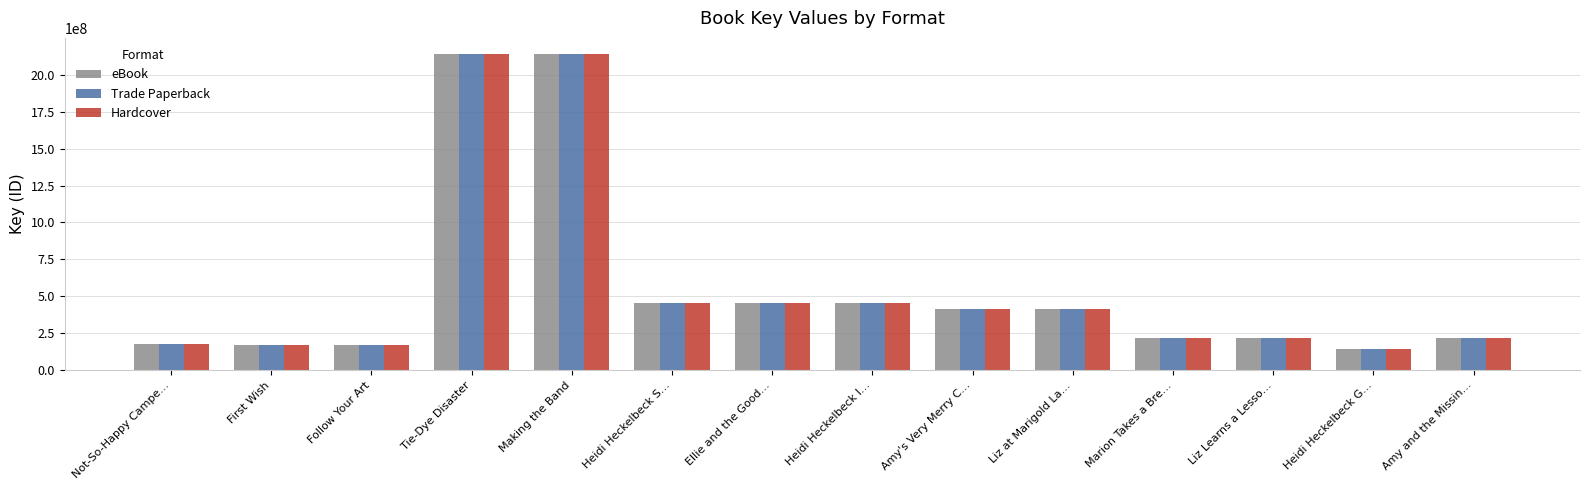

What is the smallest value displayed?

145430881